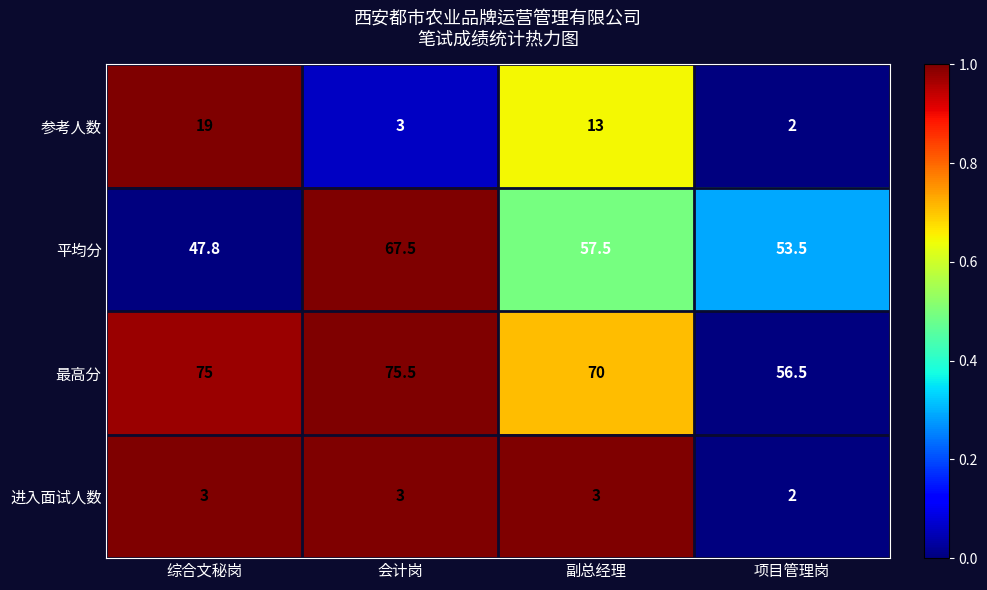

Which series has the widest spread of values?

平均分